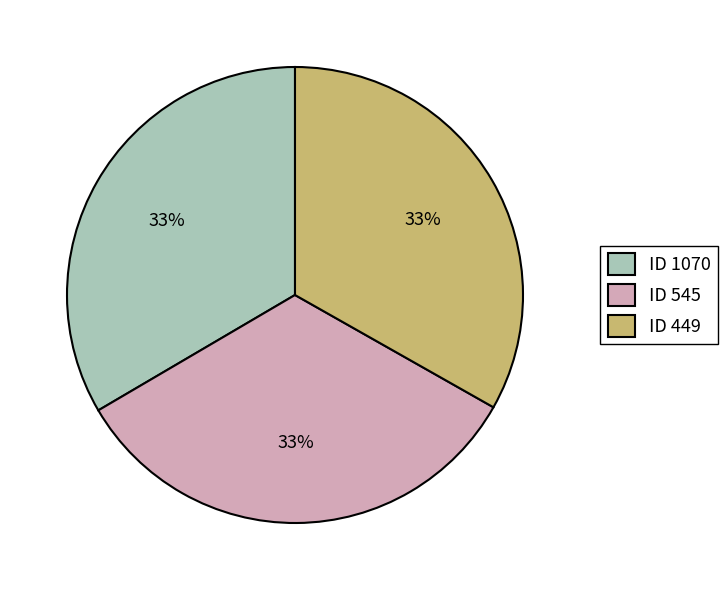

Count the number of slices in the pie.

3